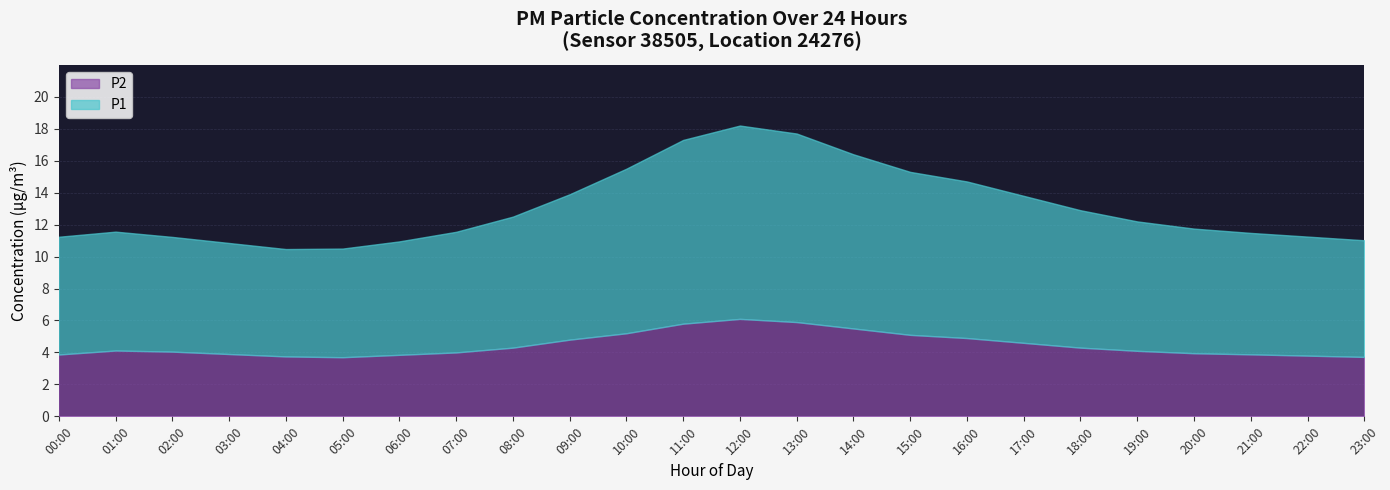

How many data points in P2 are less than 4?

9